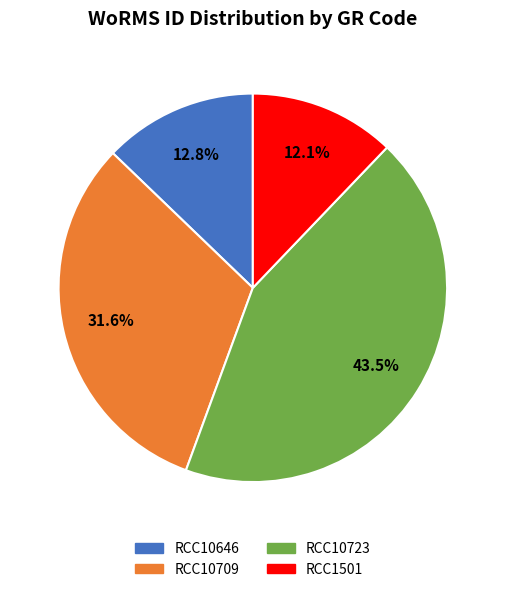

Between RCC10646 and RCC10709, which is larger?

RCC10709